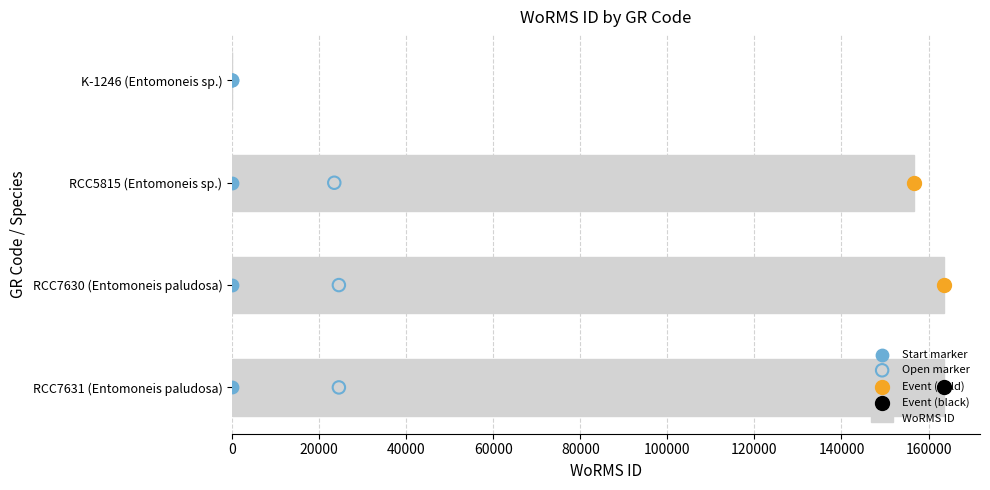

Which series has the largest total across all categories?

WoRMS ID